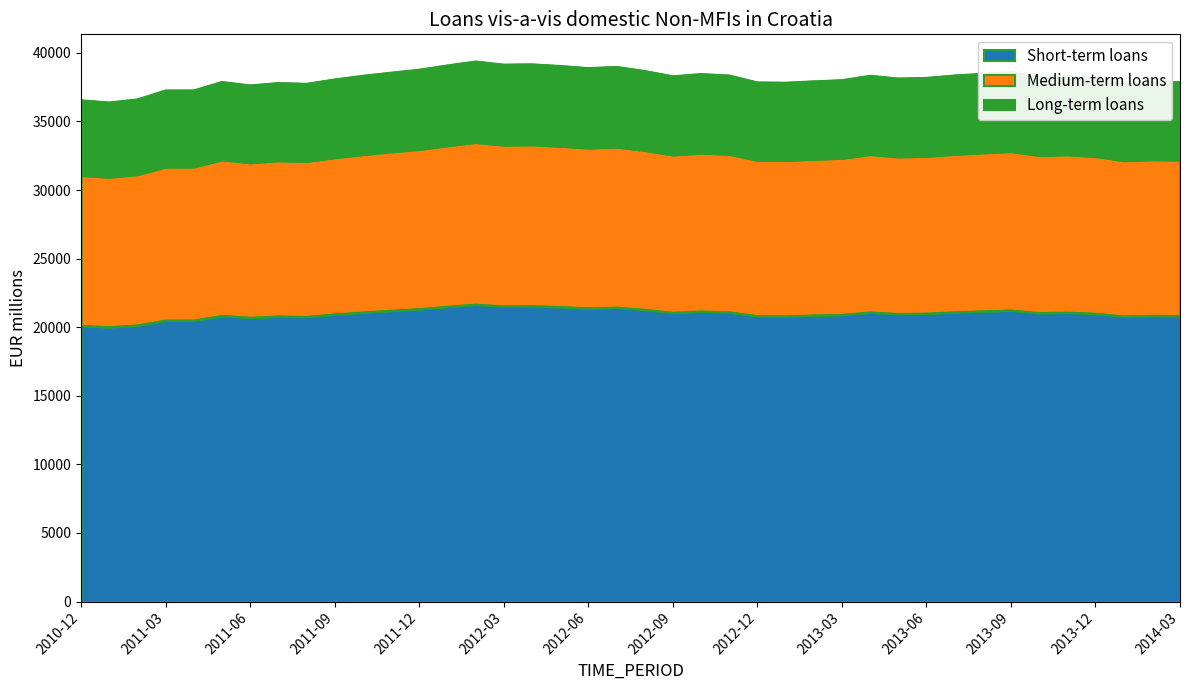

True or false: there are more than 0 points higher than both neighbors.

True